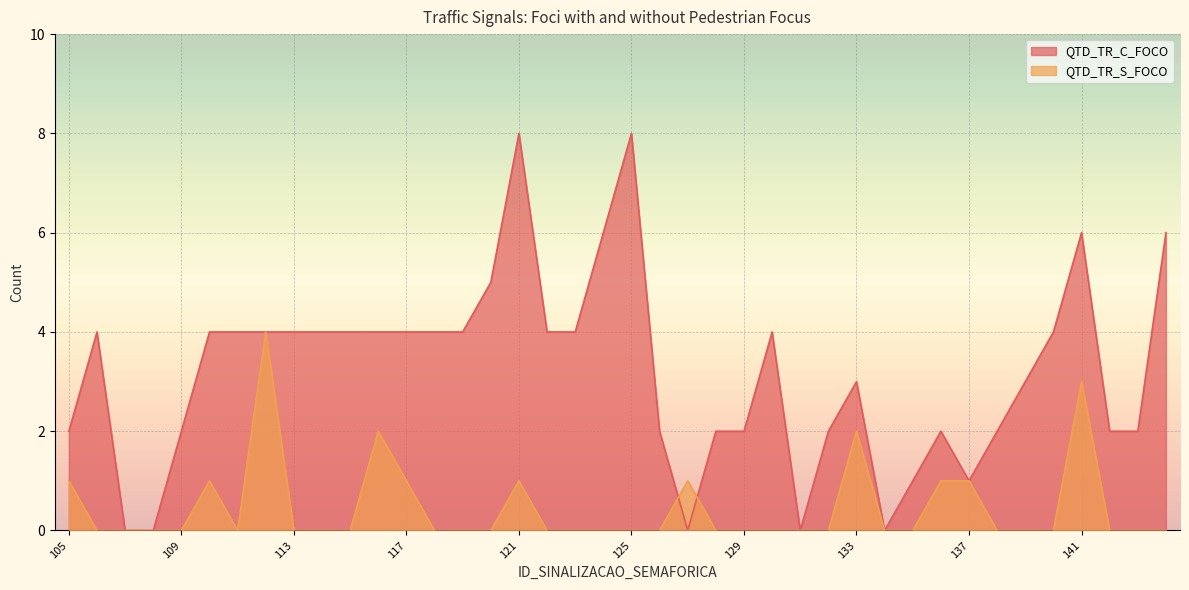

Where is the first local minimum for QTD_TR_C_FOCO?

127